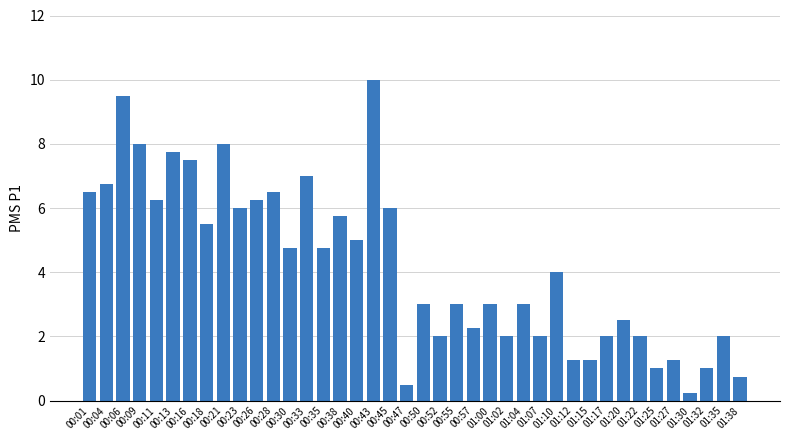

What is the greatest value displayed?

10.0